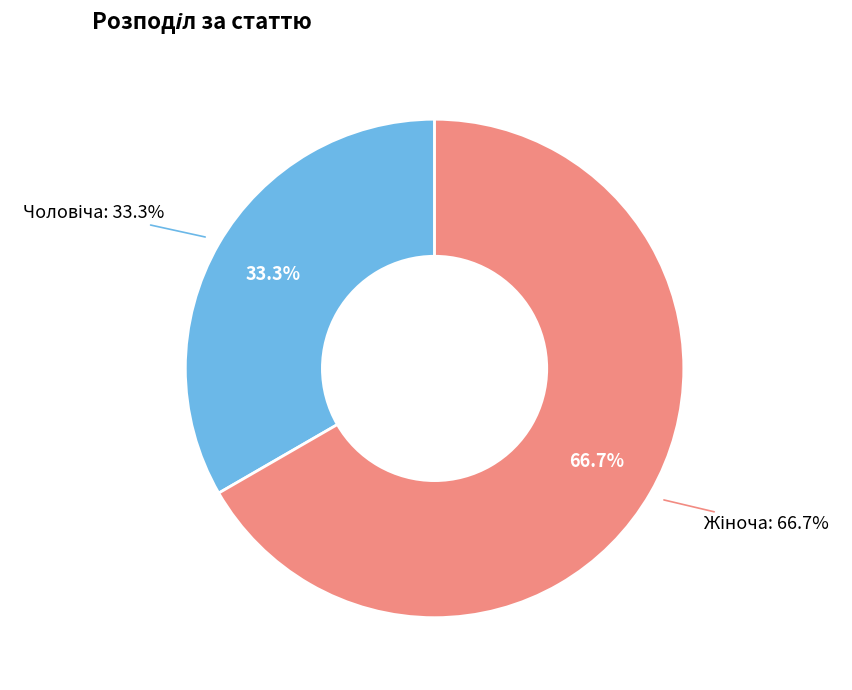

To the nearest percent, what portion does Чоловіча represent?

33%